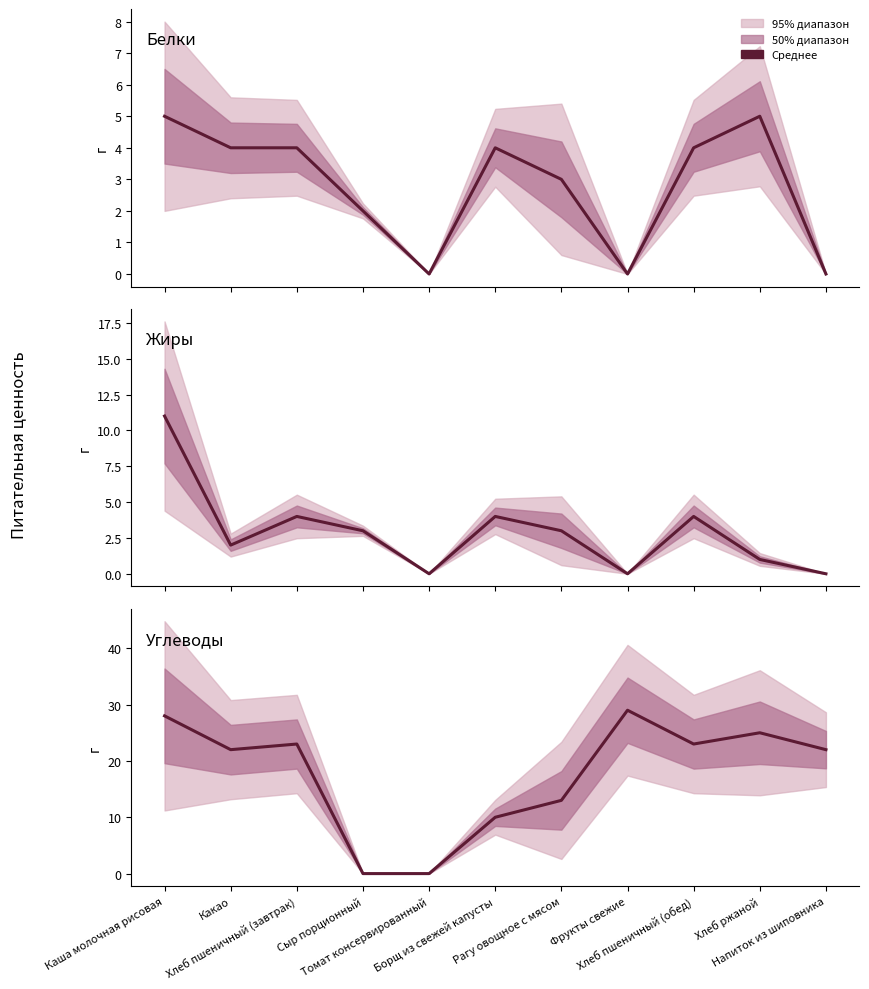

Where does the Жиры series first go above 3?

Каша молочная рисовая